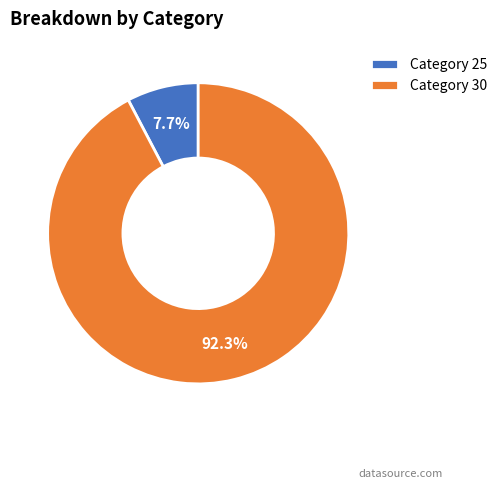

Which slice is the largest?

Category 30